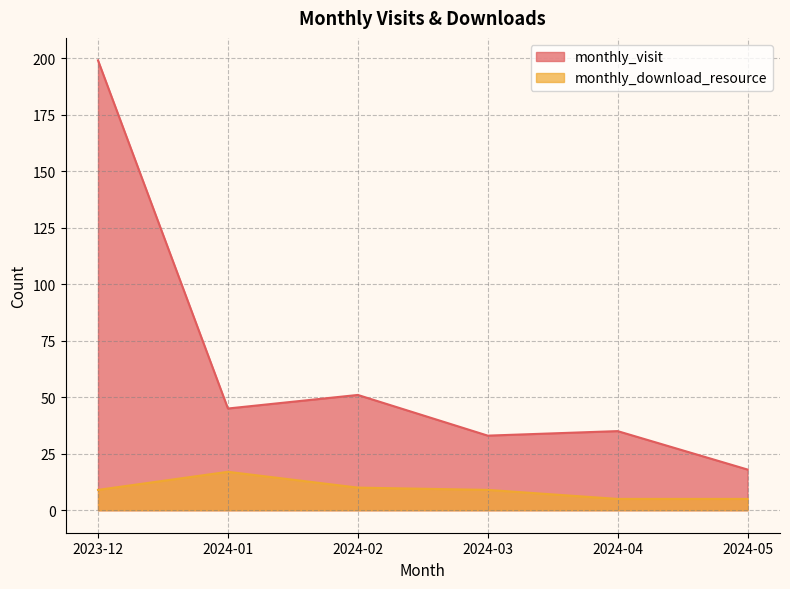

What are all the series names shown in the legend?

monthly_visit, monthly_download_resource